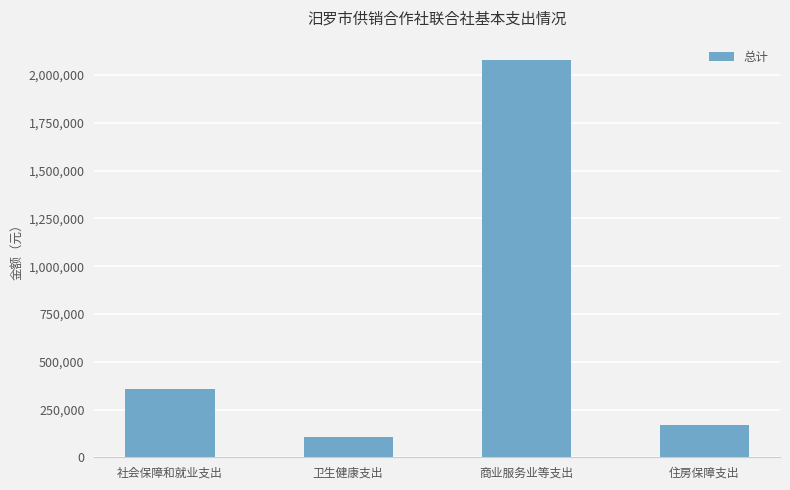

What is the difference between the maximum and minimum values?

1974619